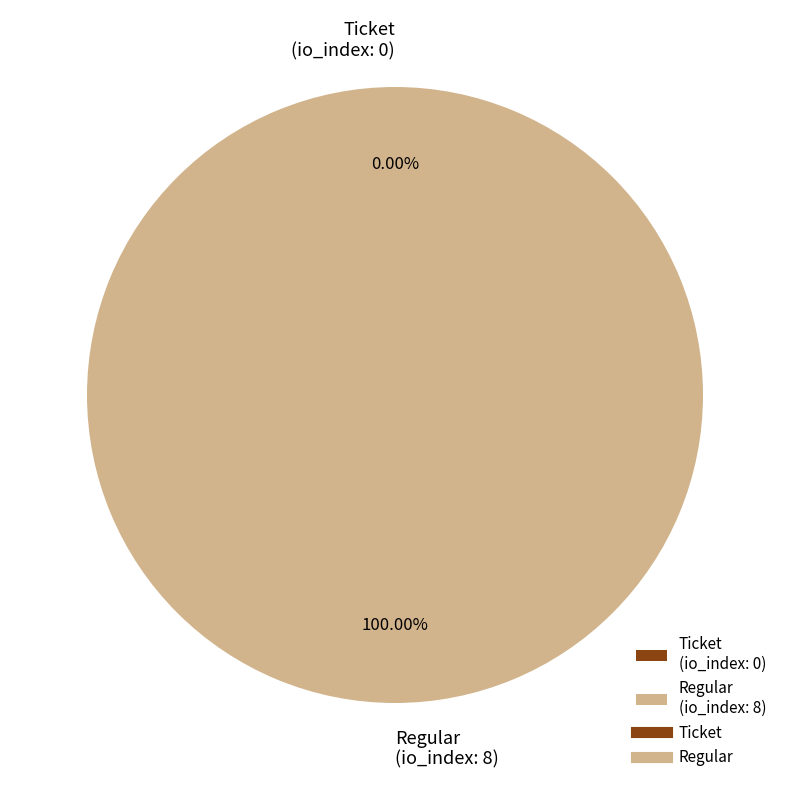

What is the total percentage of Ticket (io_index: 0) and Regular (io_index: 8)?

100.0%